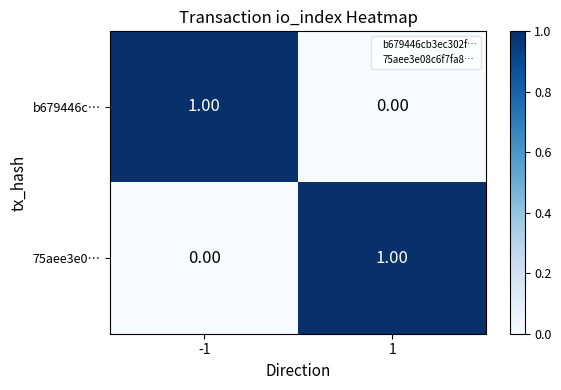

Is the value of 75aee3e0… at 1 greater than the value of b679446c… at 1?

Yes